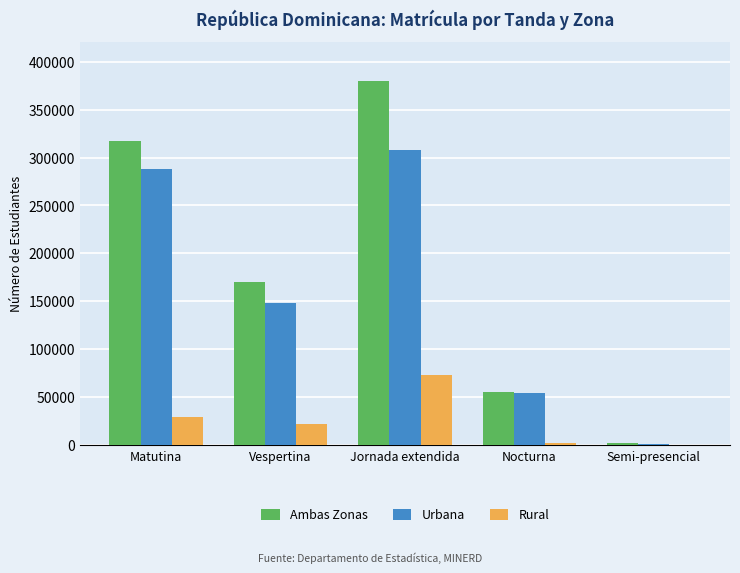

Which series changed the most between Matutina and Nocturna?

Ambas Zonas